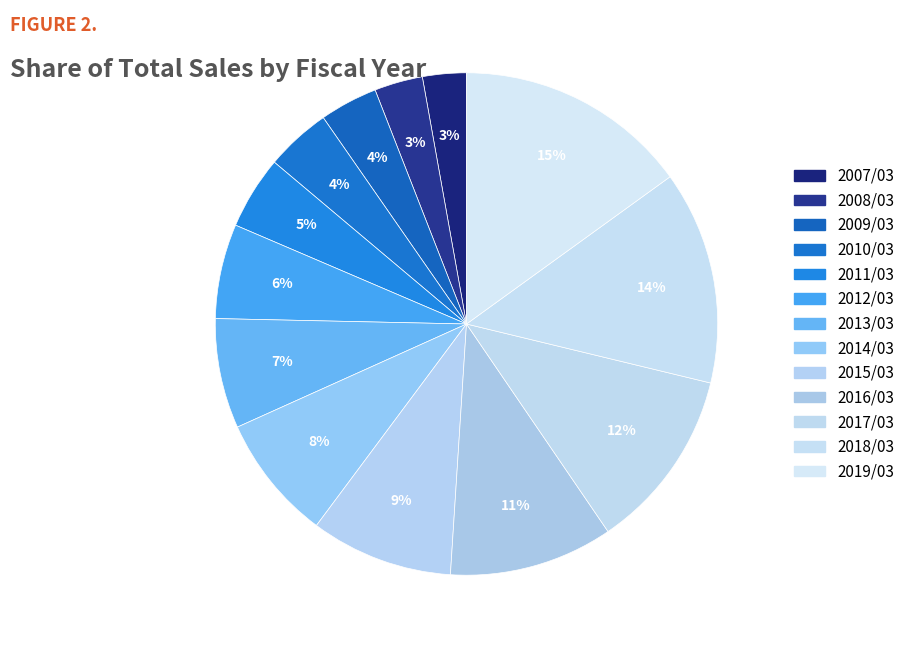

What is the ratio of the value at 2019/03 to the value at 2017/03?

1.3